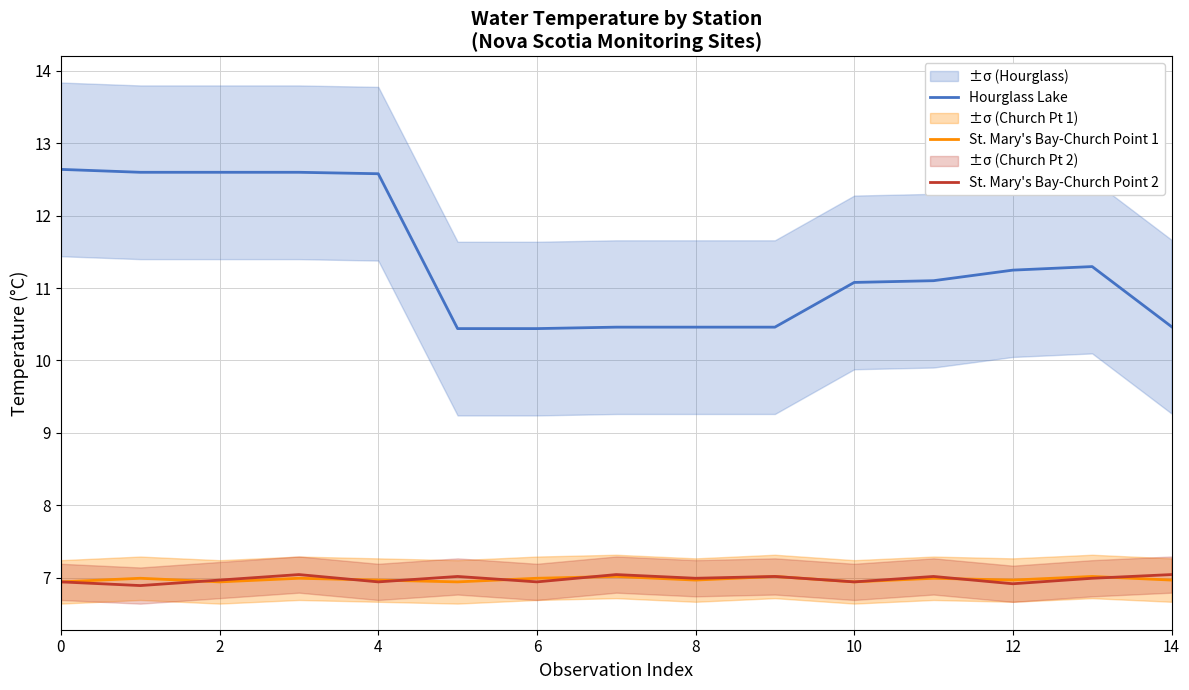

Is it true that St. Mary's Bay-Church Point 2 equals 6.9 at 6?

True